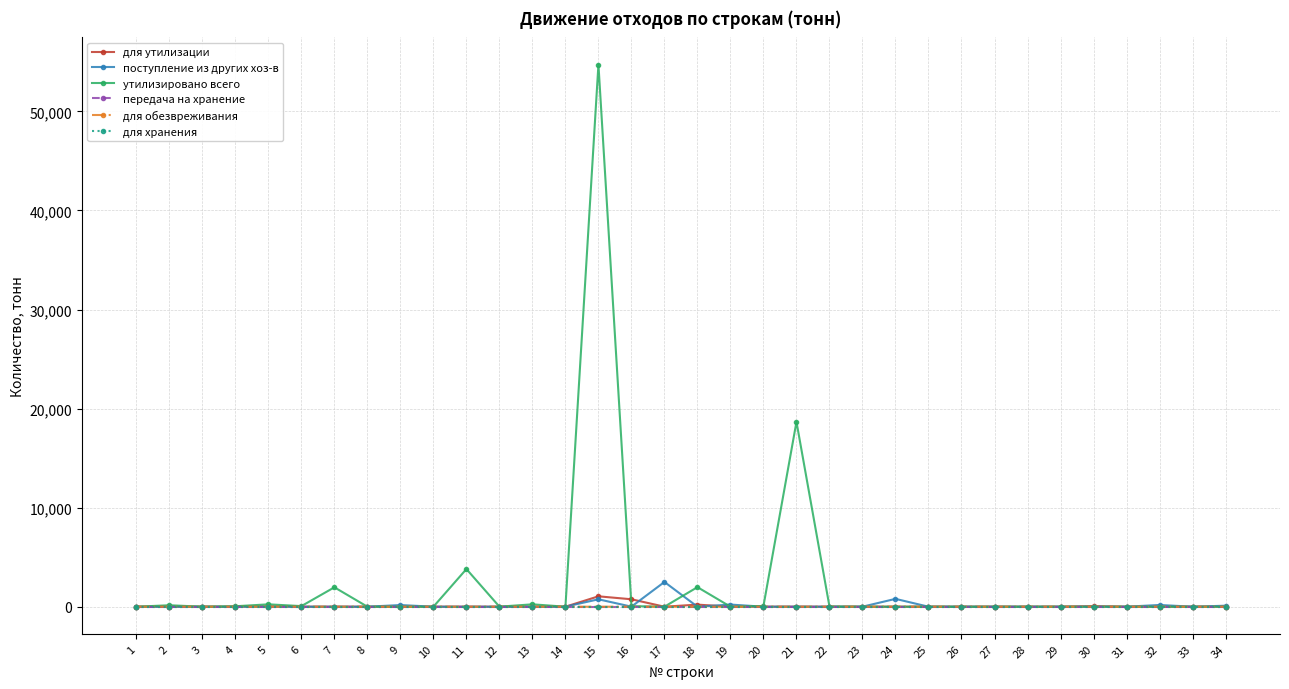

Rank the categories by для утилизации value from lowest to highest.

1, 2, 3, 4, 6, 7, 8, 9, 10, 11, 12, 13, 14, 17, 19, 20, 21, 22, 23, 24, 26, 28, 29, 31, 32, 33, 34, 25, 27, 5, 30, 18, 16, 15